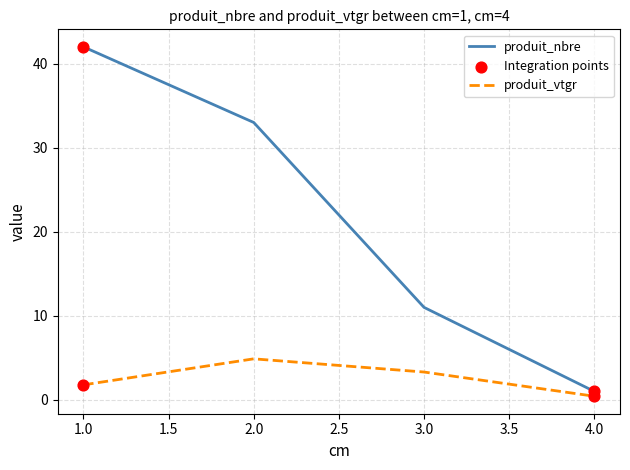

At how many categories does at least one series exceed 9?

3